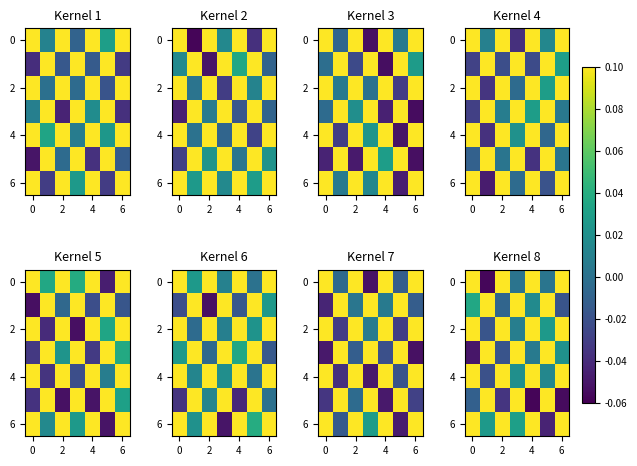

Is it true that 2 equals 1.0 at 2?

True